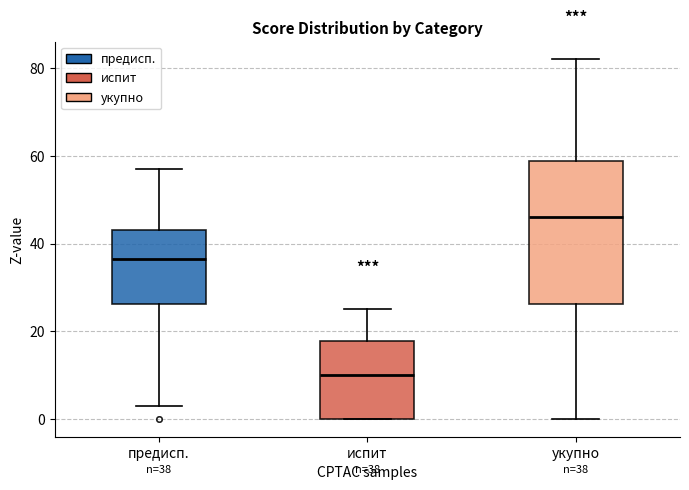

Which box is the tallest, from its lower edge to its upper edge?

укупно